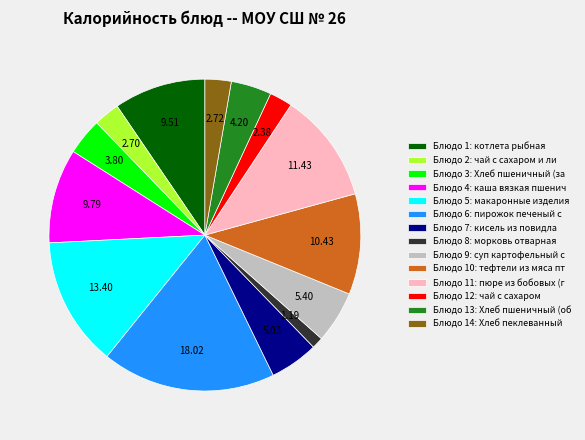

Is the sum of Блюдо 5: макаронные изделия and Блюдо 9: суп картофельный с greater than half?

No